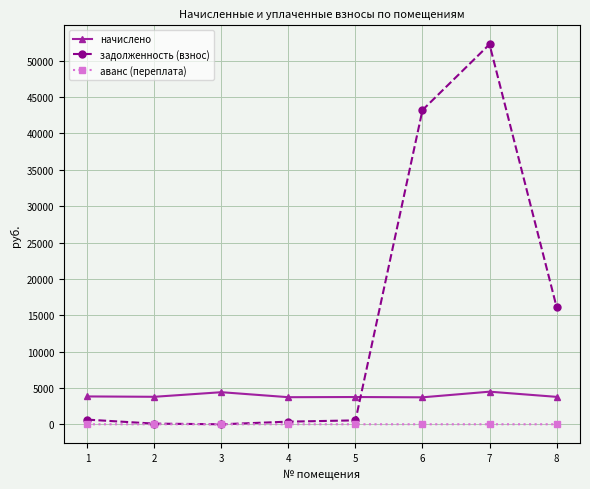

What are all the series names shown in the legend?

начислено, задолженность (взнос), аванс (переплата)